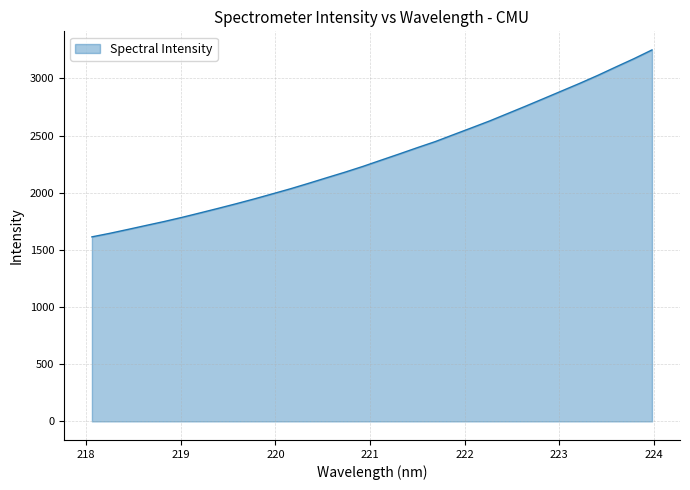

What is the difference between the maximum and second lowest values?

1603.8